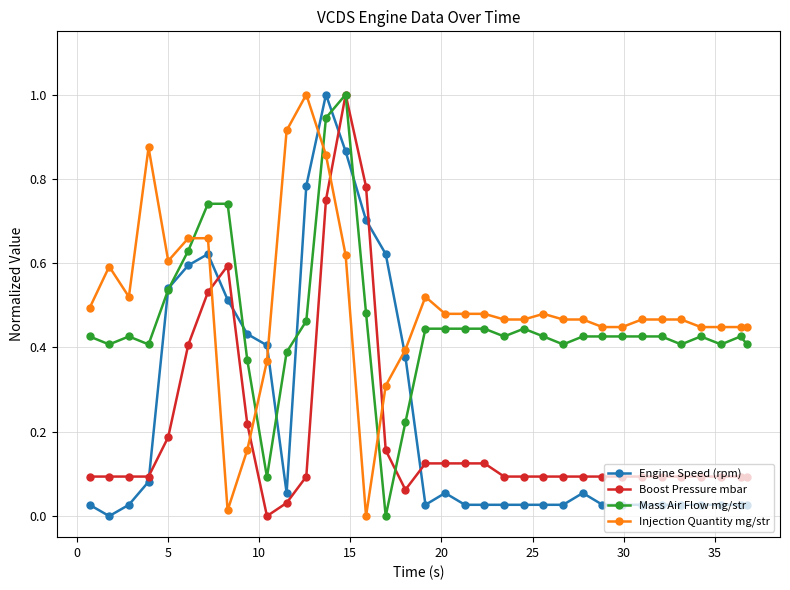

True or false: Injection Quantity mg/str has more than 1 points higher than both neighbors.

True